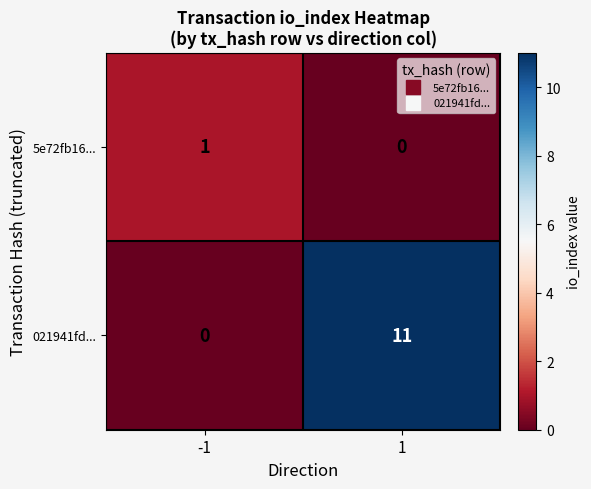

What is the spread (max minus min) of values at -1?

1